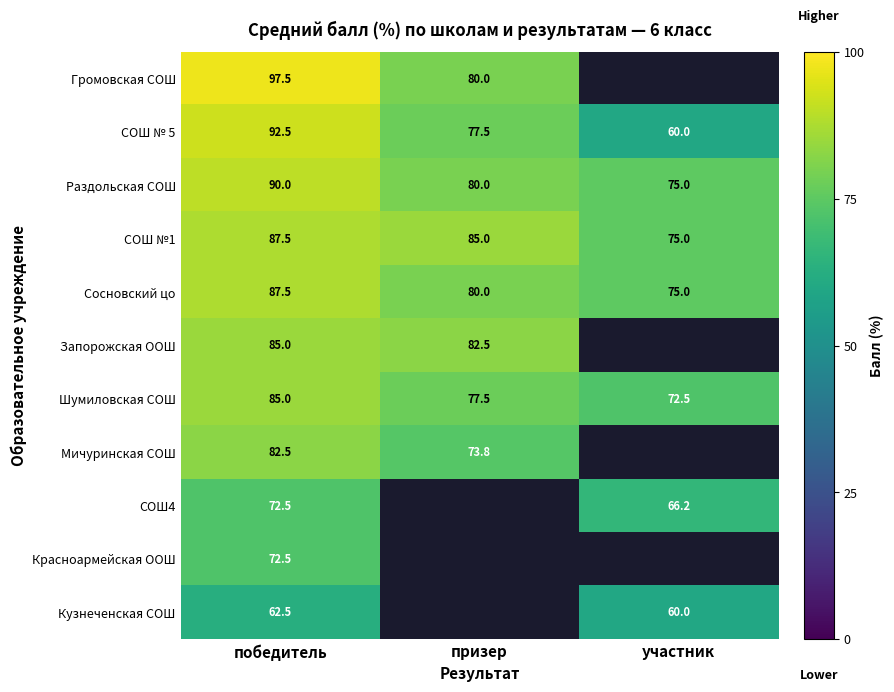

How many data points in Сосновский цо are above 80?

1